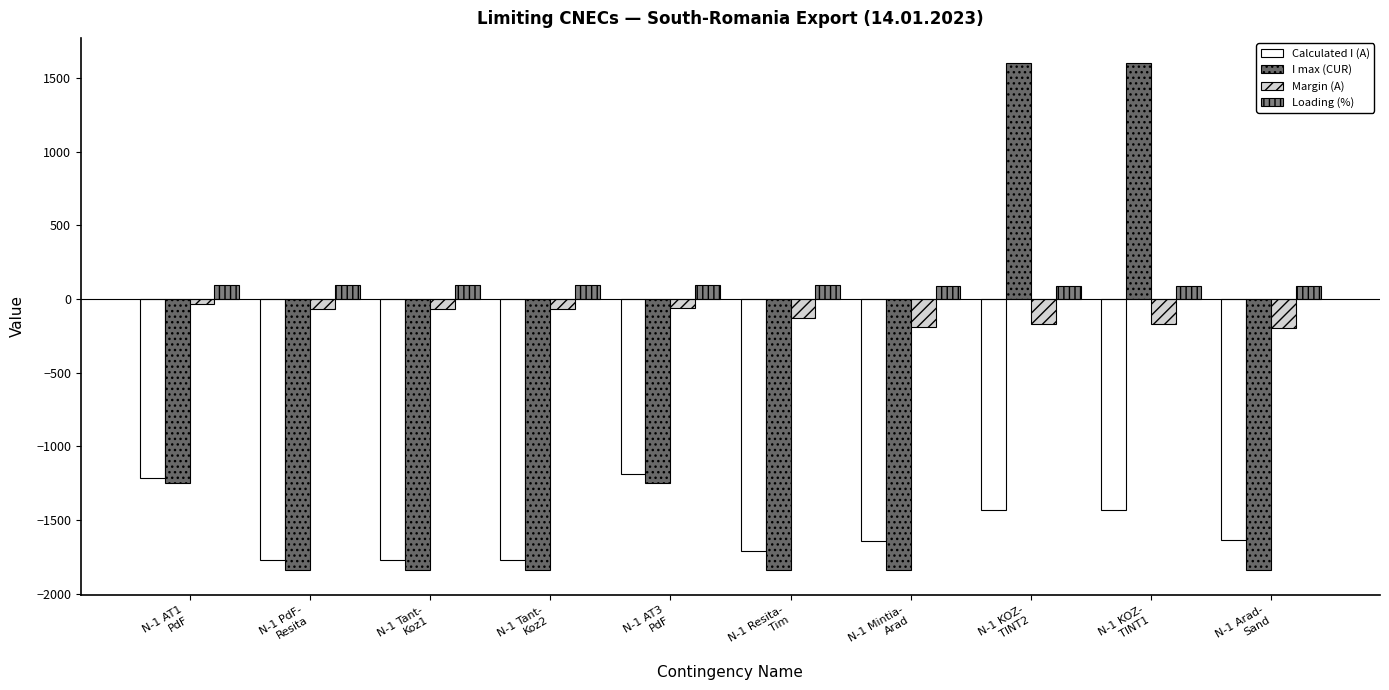

How many bars are there in total?

40